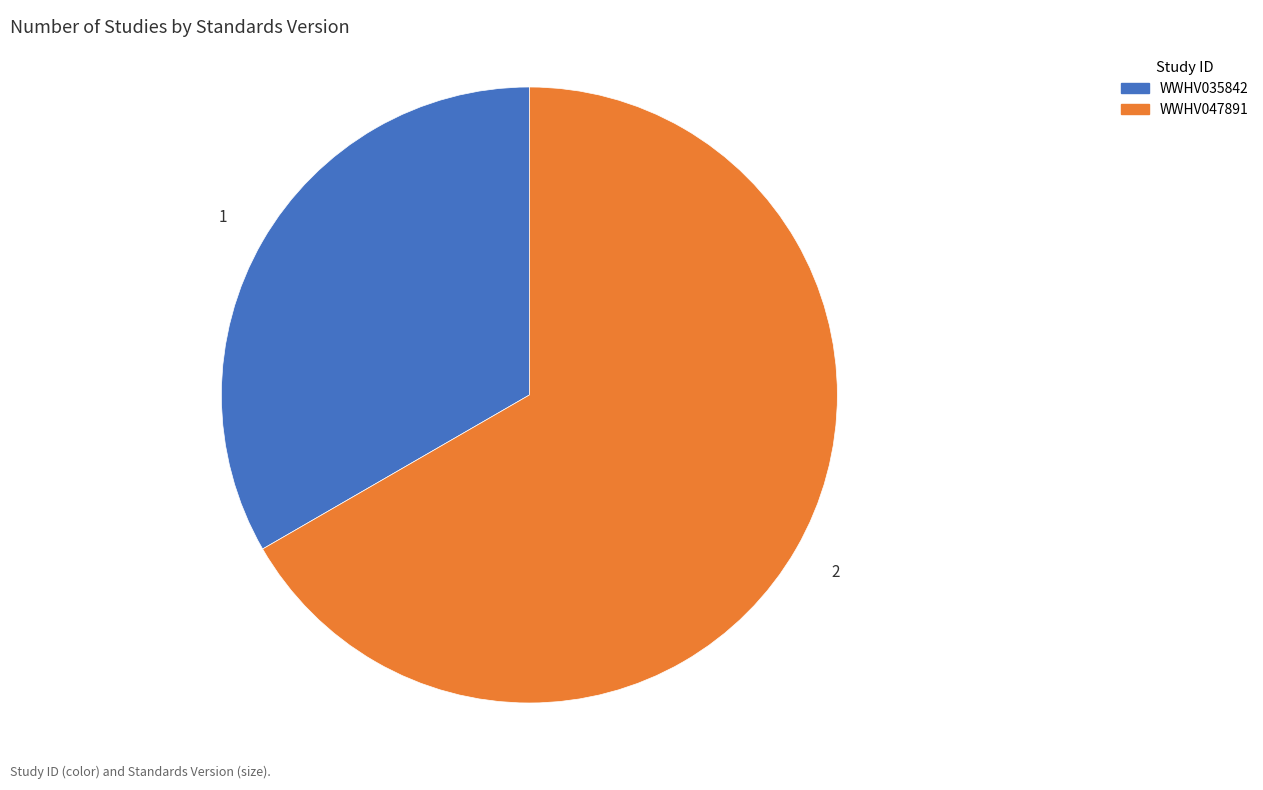

The WWHV047891 slice represents 67% of the pie. True or false?

True